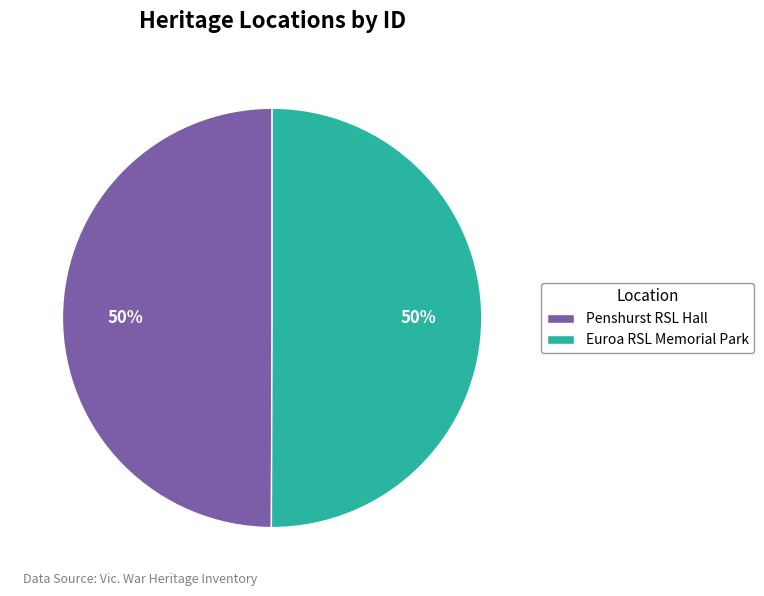

Combined, do Penshurst RSL Hall and Euroa RSL Memorial Park account for over 50%?

Yes